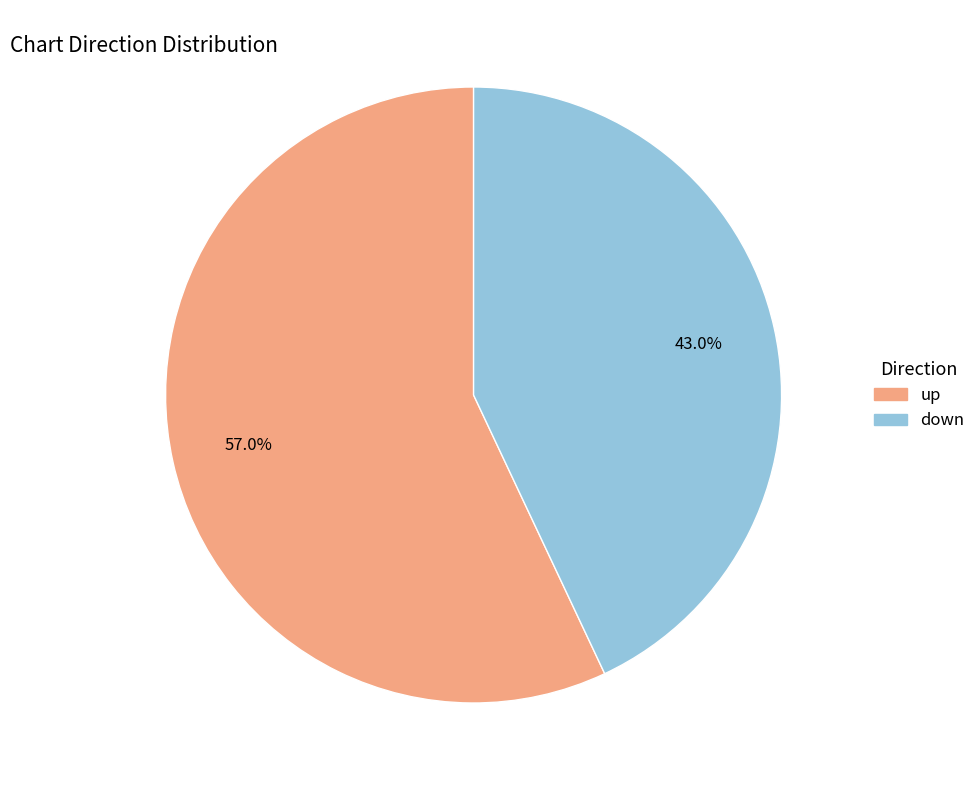

How many segments does this pie chart have?

2